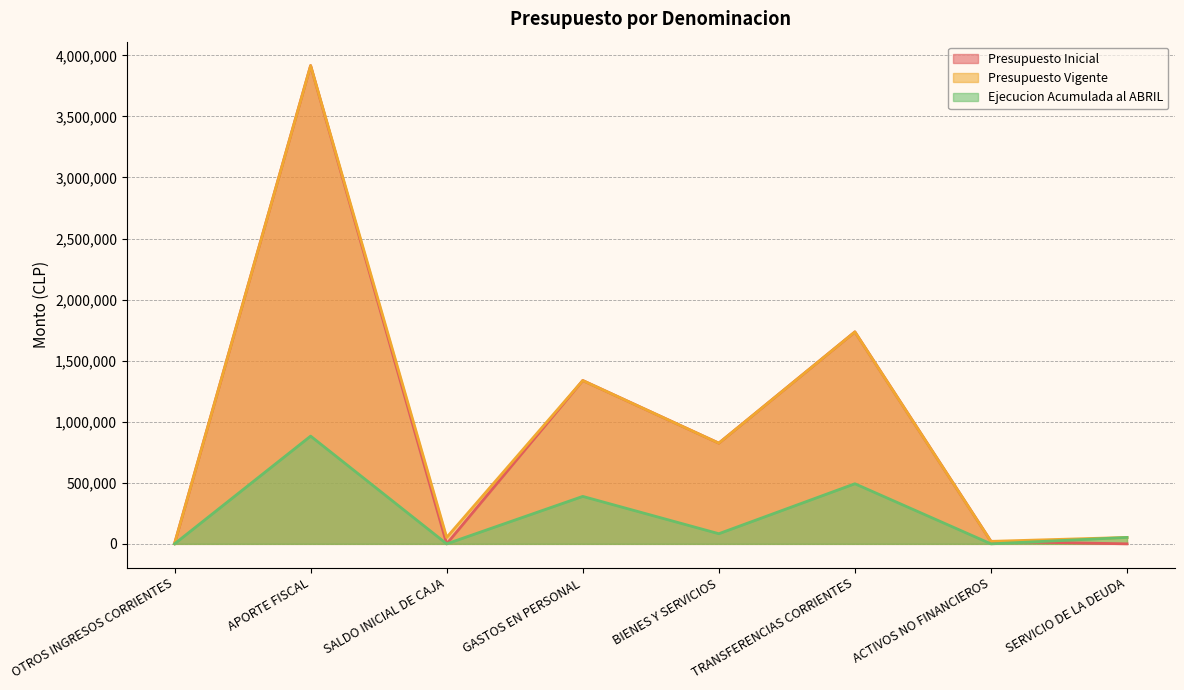

Which has a higher value, SALDO INICIAL DE CAJA or GASTOS EN PERSONAL?

GASTOS EN PERSONAL